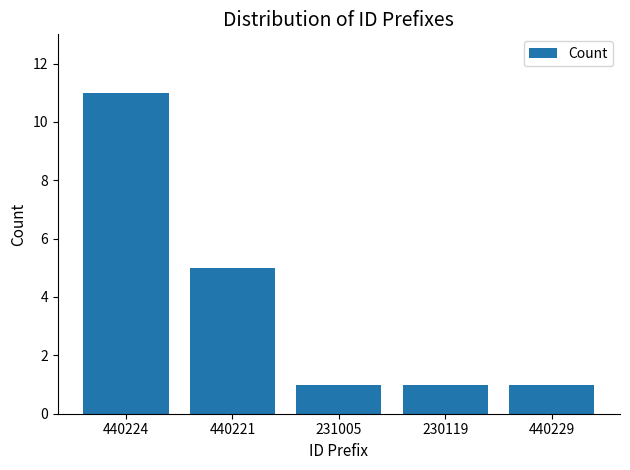

Where is the data nearest to the value 6?

440221